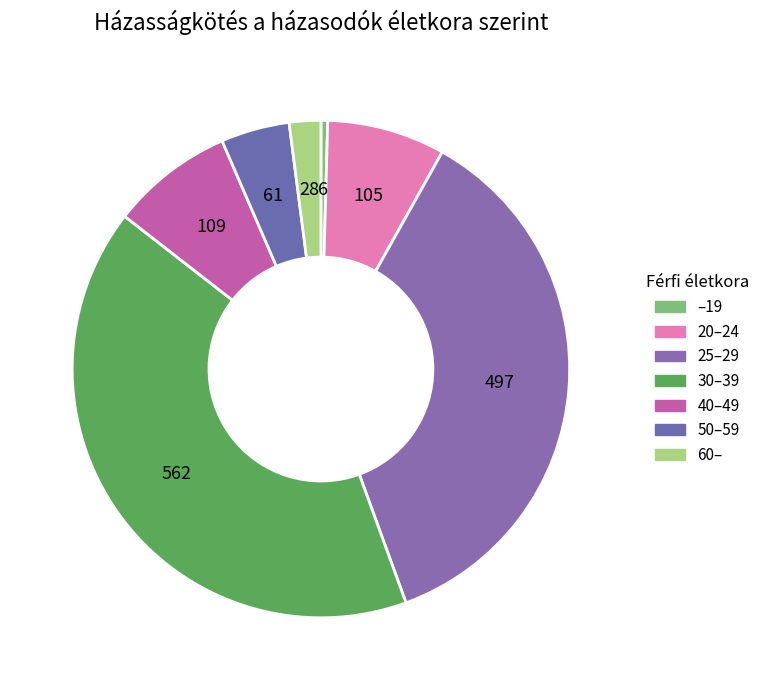

Which has a higher value, 40–49 or 50–59?

40–49